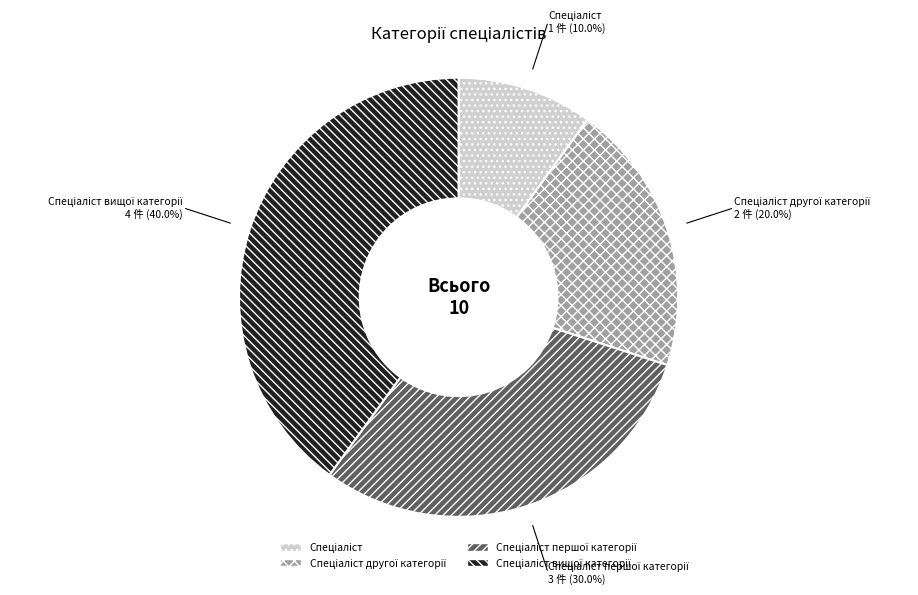

Does any single category account for the majority?

No